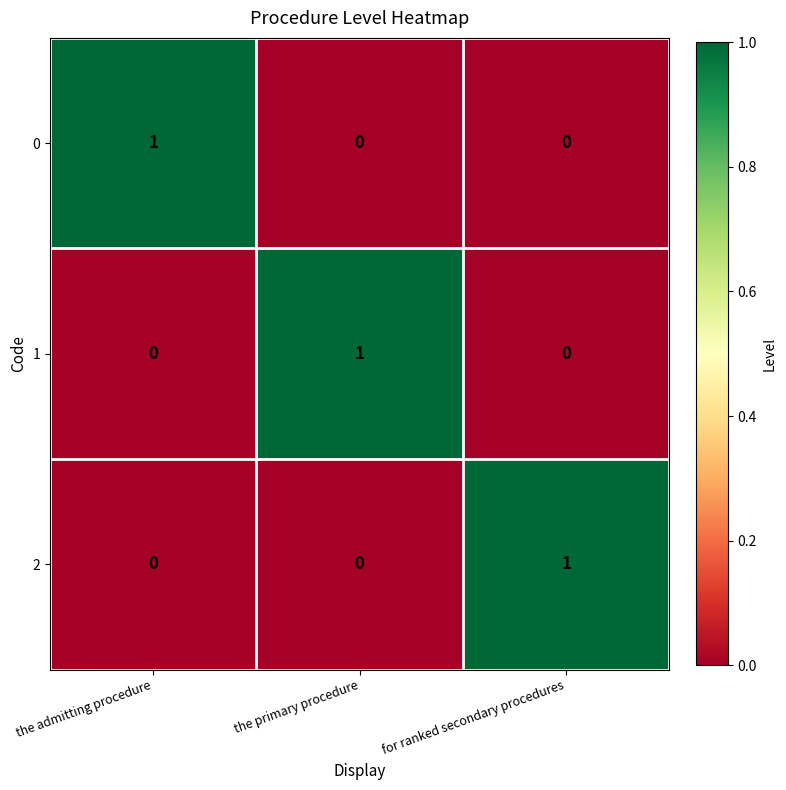

The 2 series shows 0 at the admitting procedure. True or false?

True